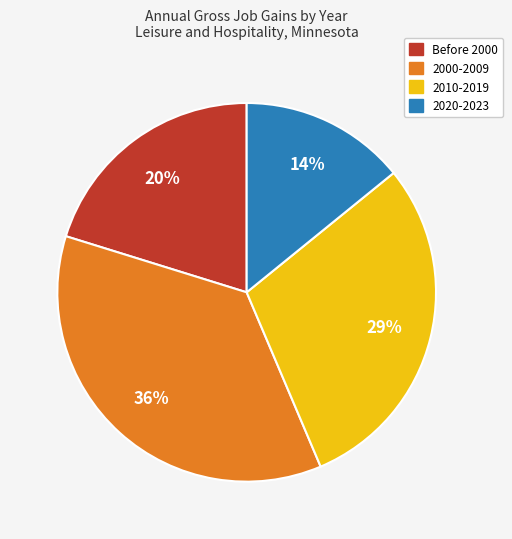

To the nearest percent, what is the average slice percentage?

25%